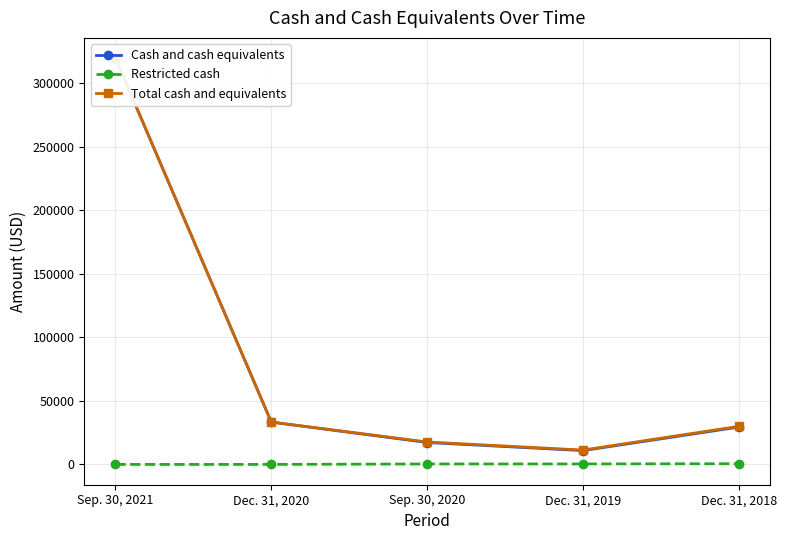

Between Sep. 30, 2021 and Dec. 31, 2018, which series saw the biggest shift?

Cash and cash equivalents